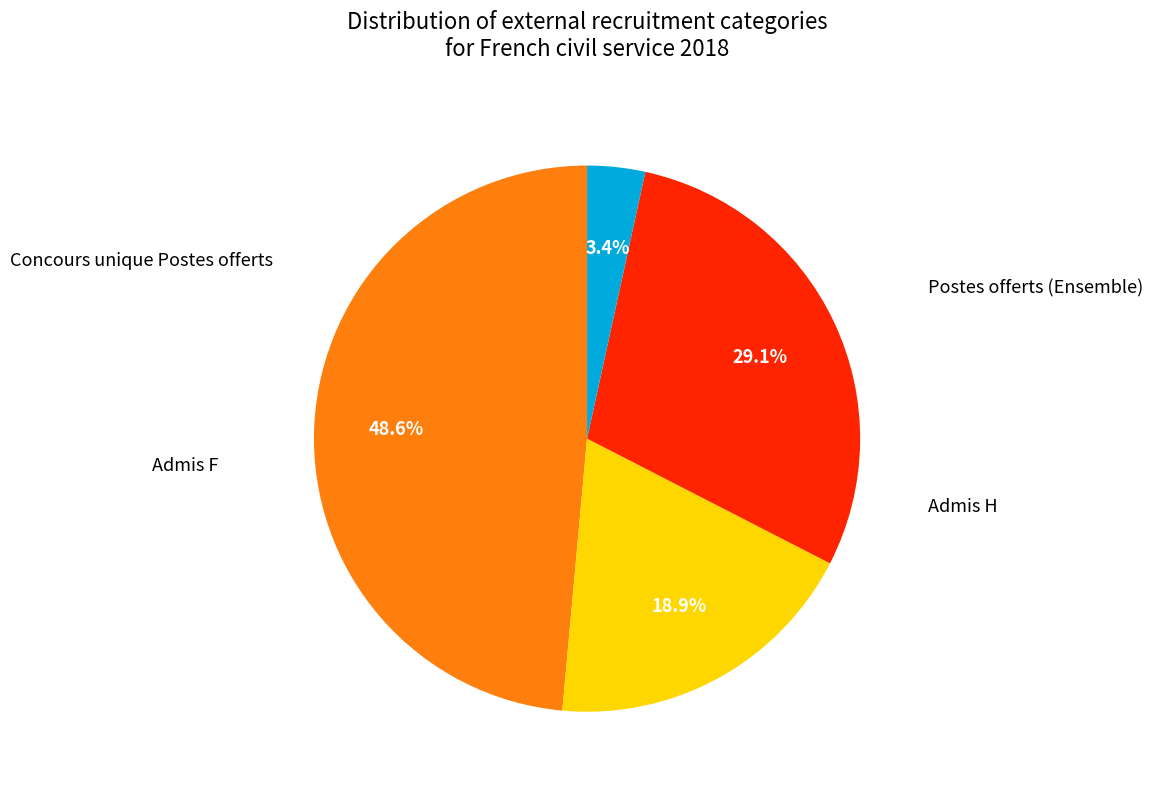

Does any single category account for the majority?

No